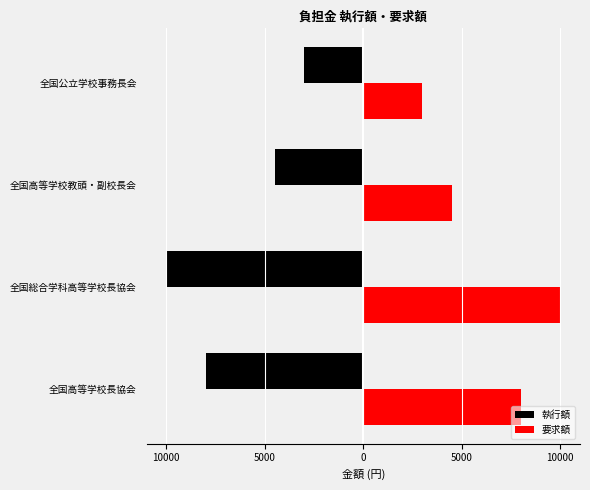

What are all the series names shown in the legend?

執行額, 要求額